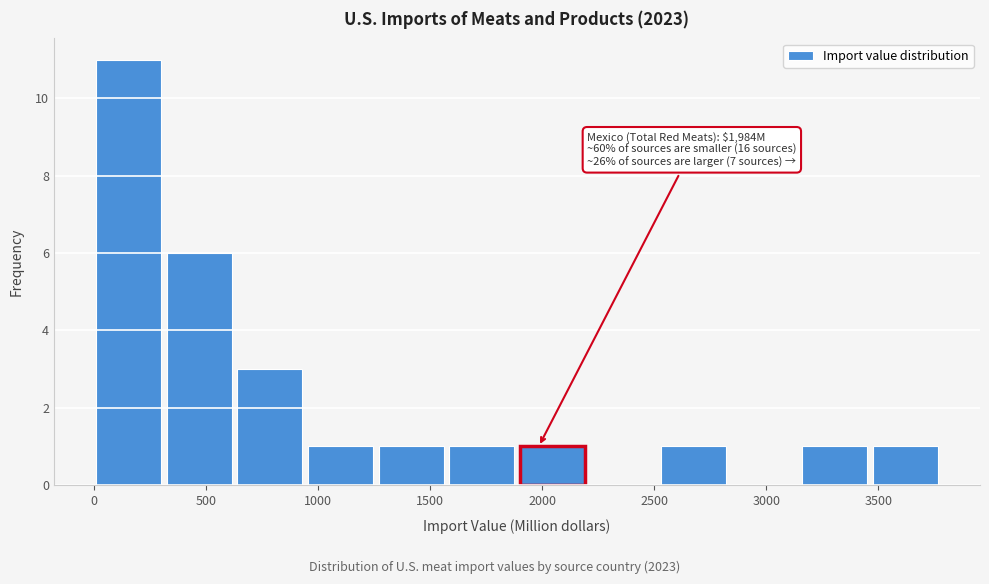

Which range on the x-axis has the tallest bar?

0 to 300